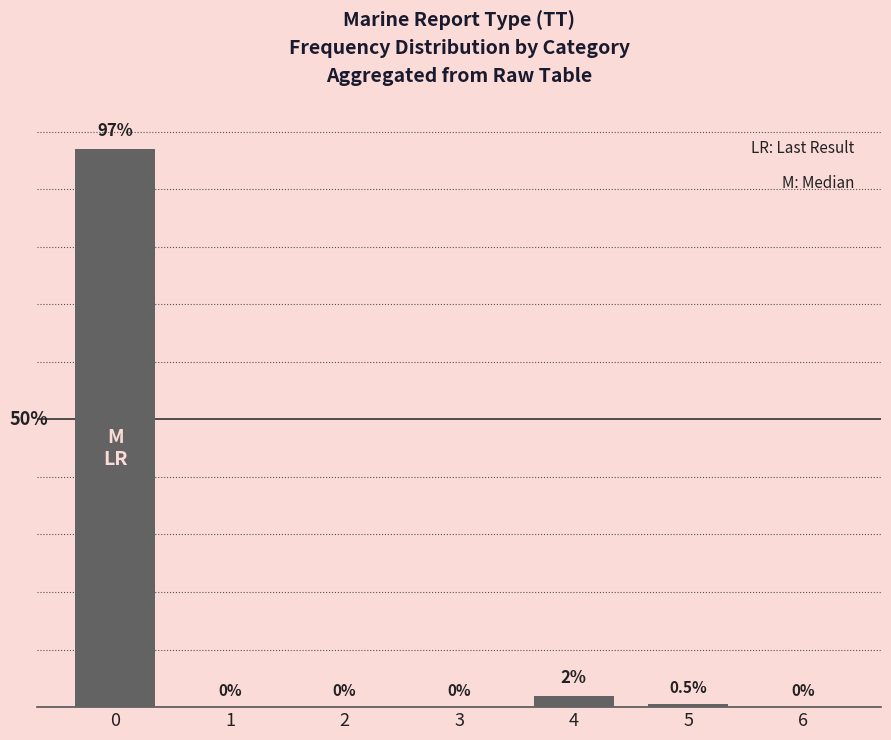

The chart shows a value of 0.0 at 2. True or false?

True